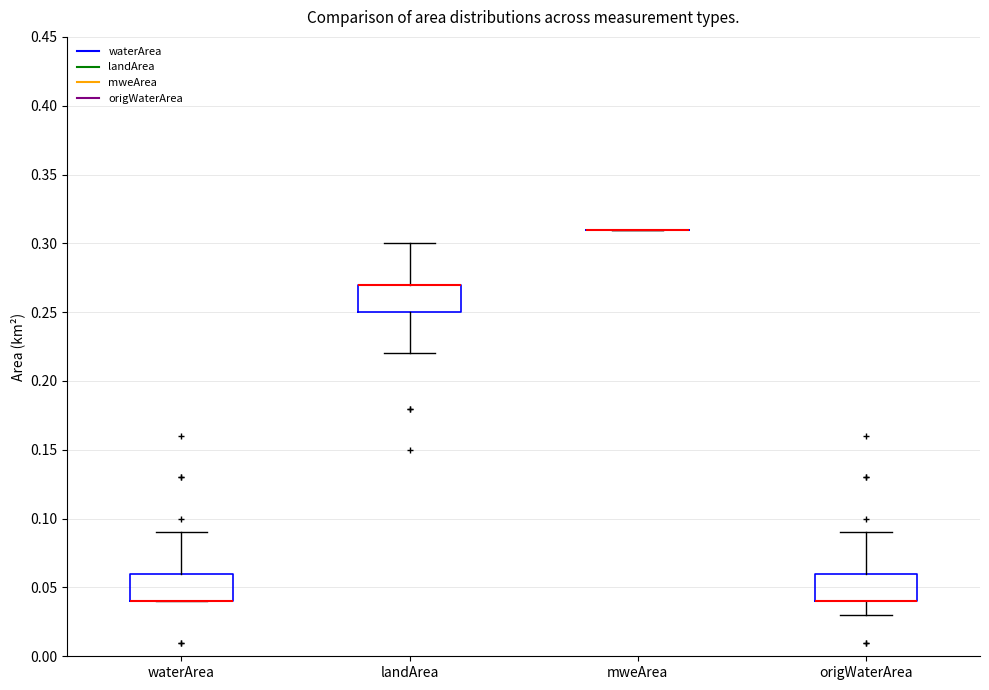

Where is the upper edge of the box for landArea on the y-axis? The values are not printed on the chart, so give them approximately, as read against the axis.

0.27